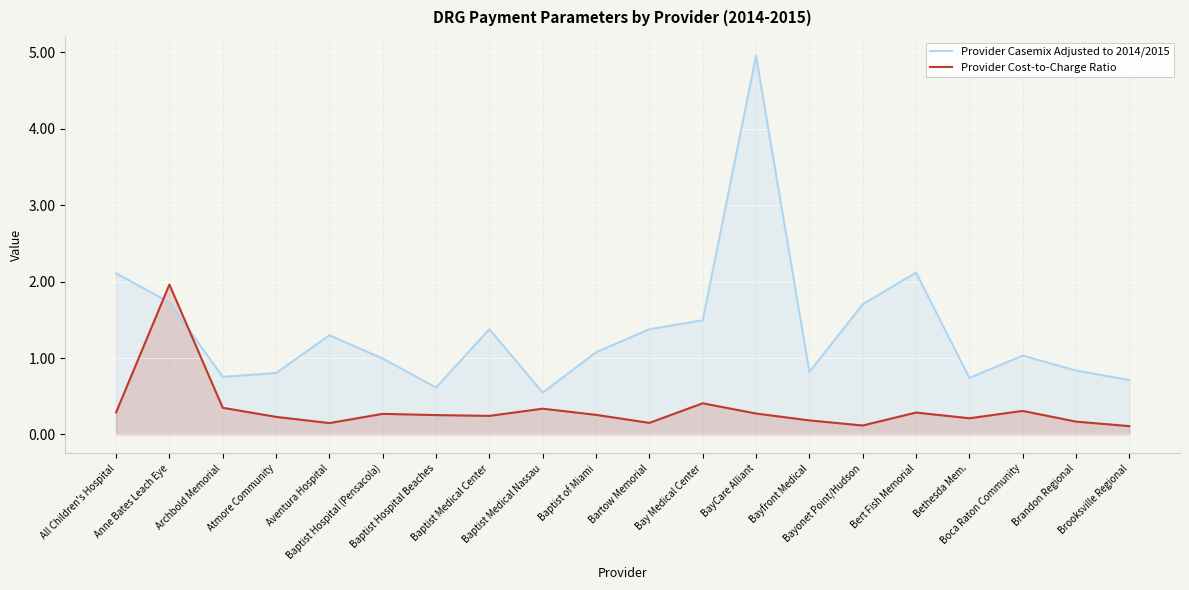

What is the difference between the maximum and second lowest values in the Provider Casemix Adjusted to 2014/2015 series?

4.3